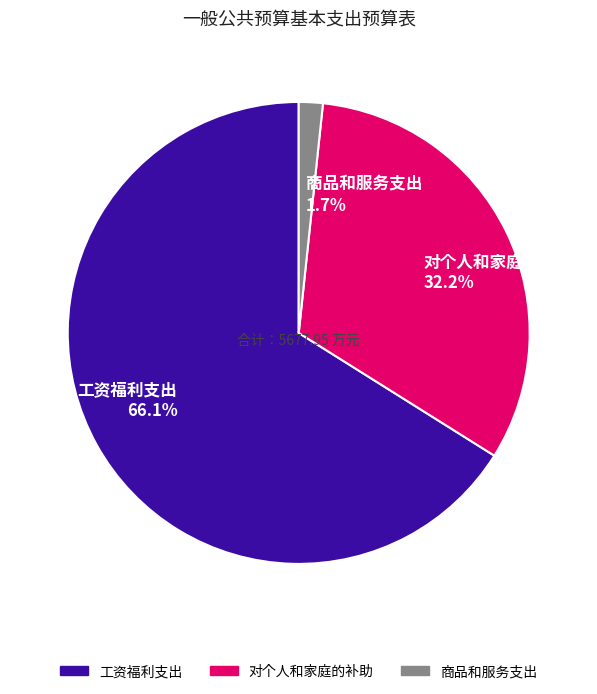

Rank the categories by value from lowest to highest.

商品和服务支出, 对个人和家庭的补助, 工资福利支出